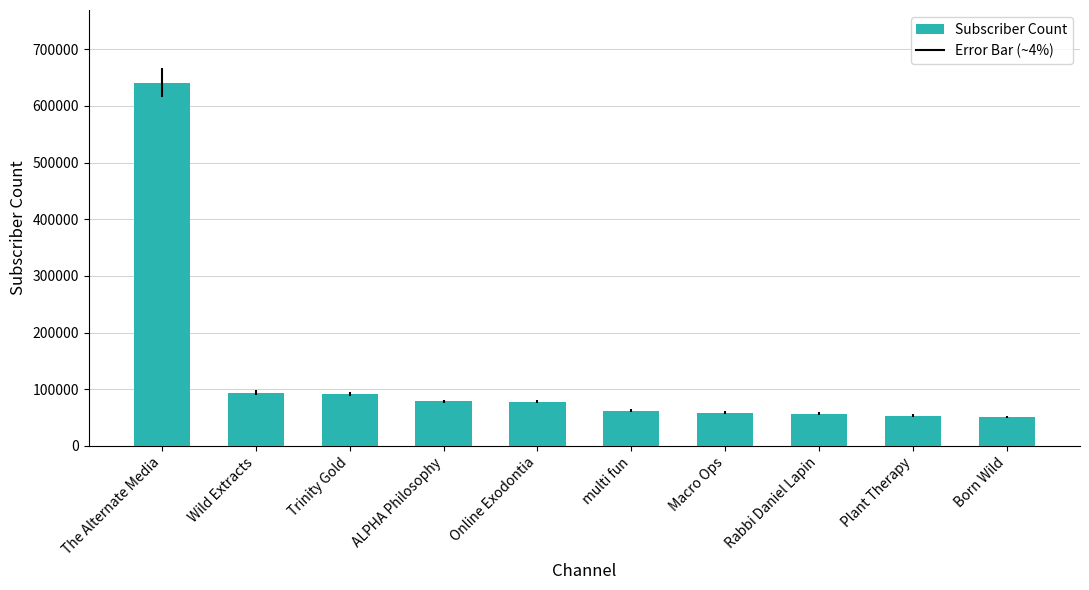

What is the difference between the second highest and second lowest values?

40400